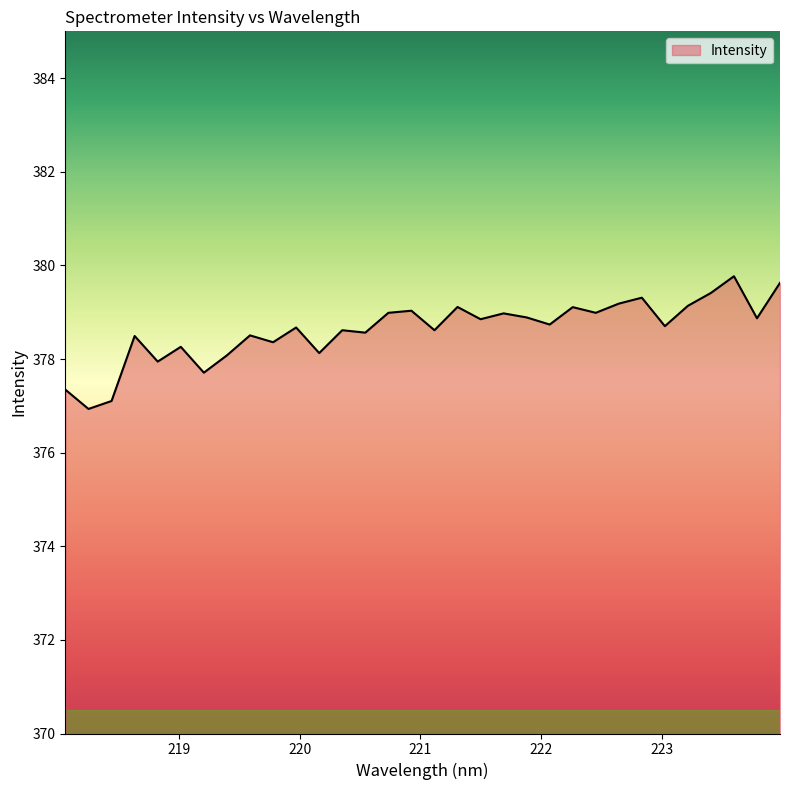

What is the difference between the maximum and minimum values?

2.8